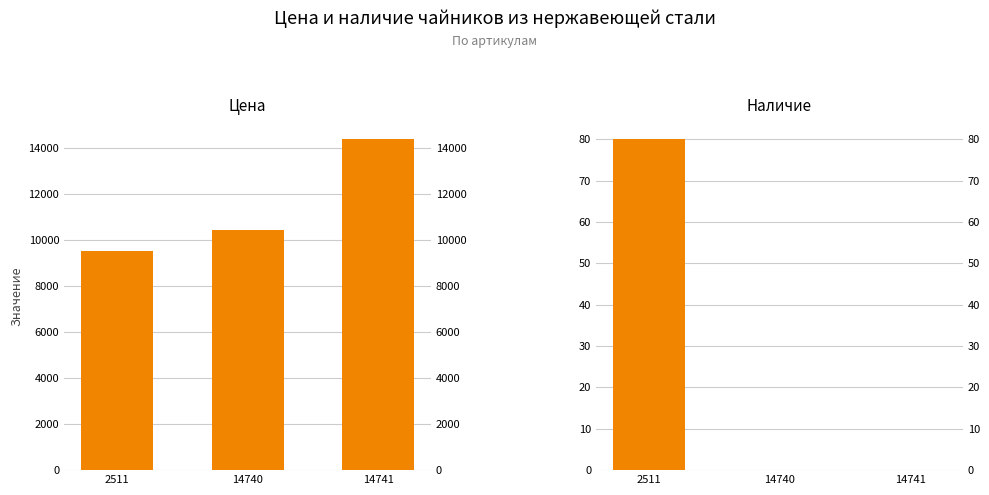

At which category is the sum across all series the highest?

14741